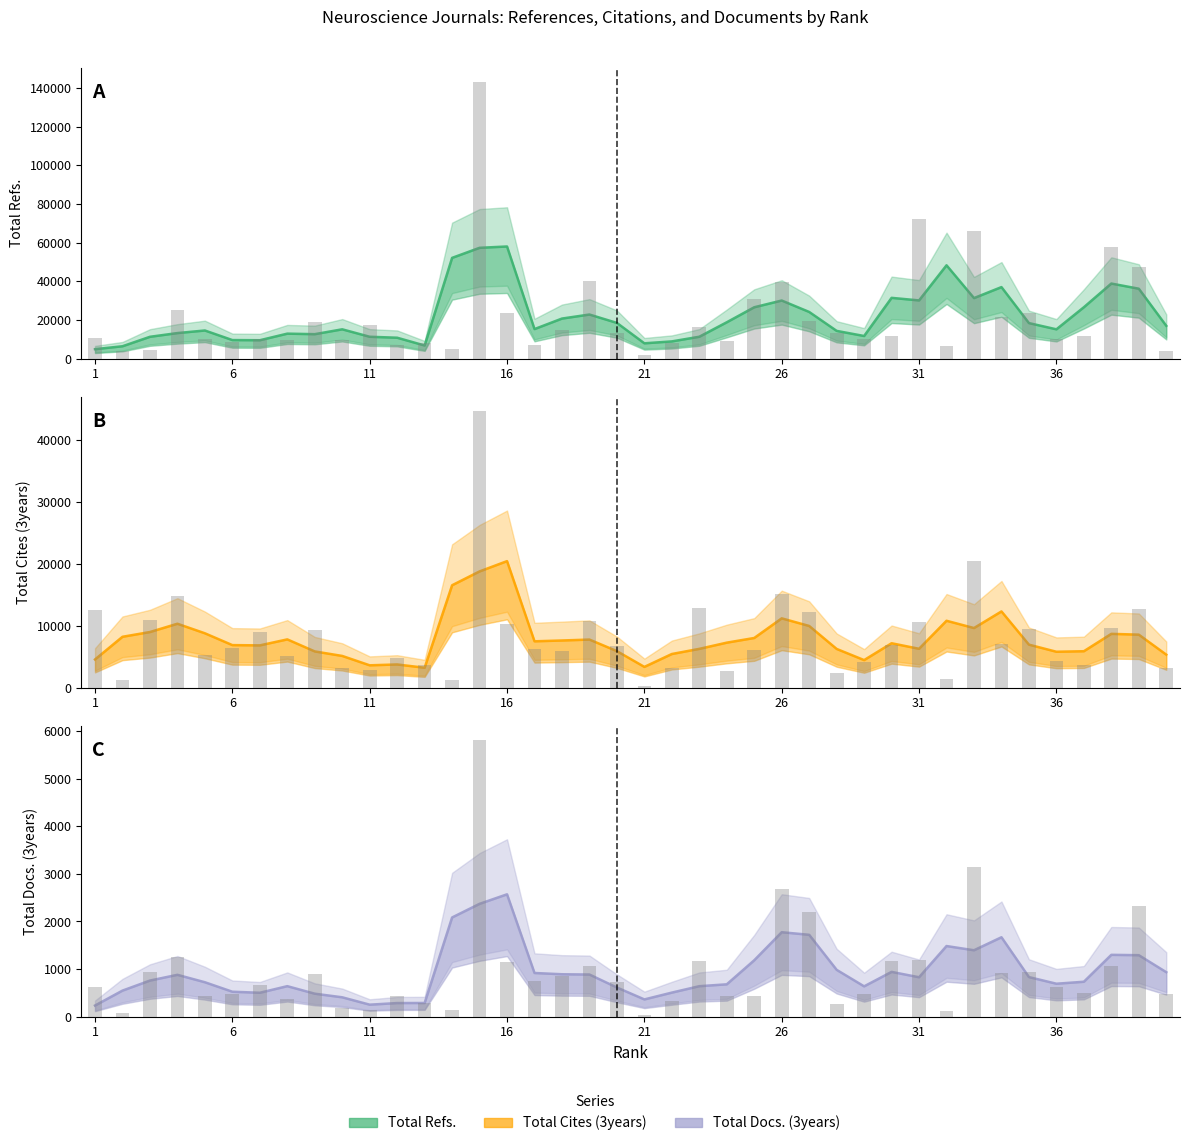

Rank the series by their average value, from highest to lowest.

Total Refs., Total Cites (3years), Total Docs. (3years)